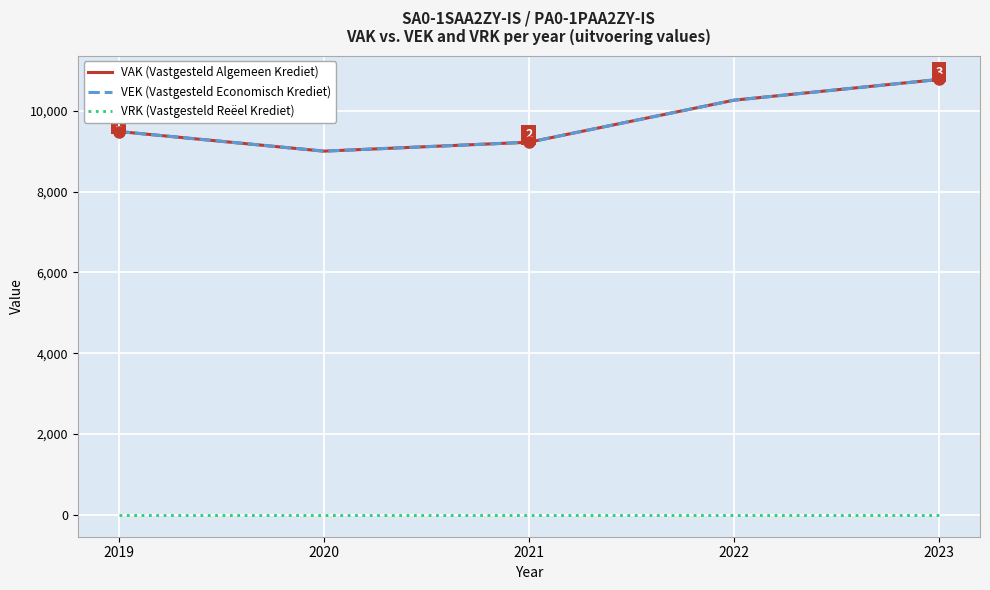

Does the chart have visible grid lines?

Yes